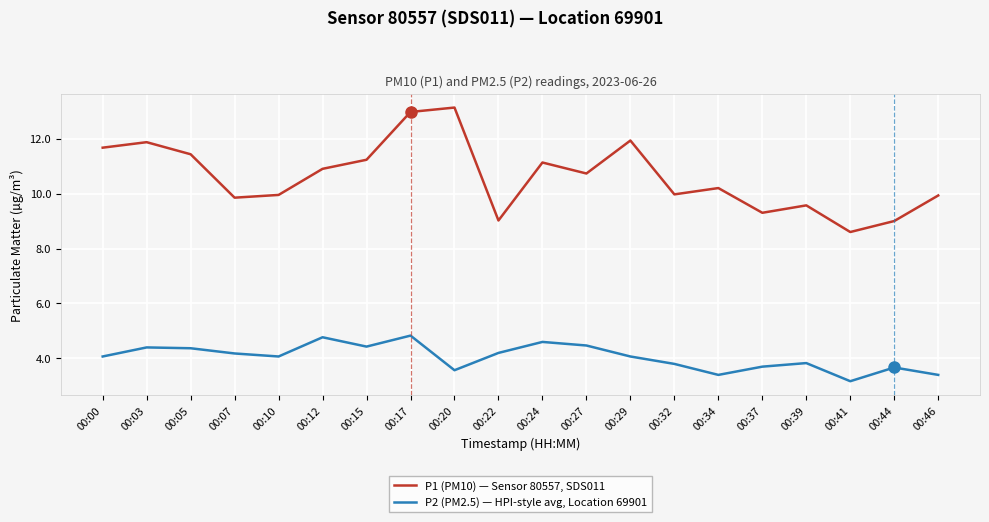

Which label corresponds to the largest value in the chart?

00:20